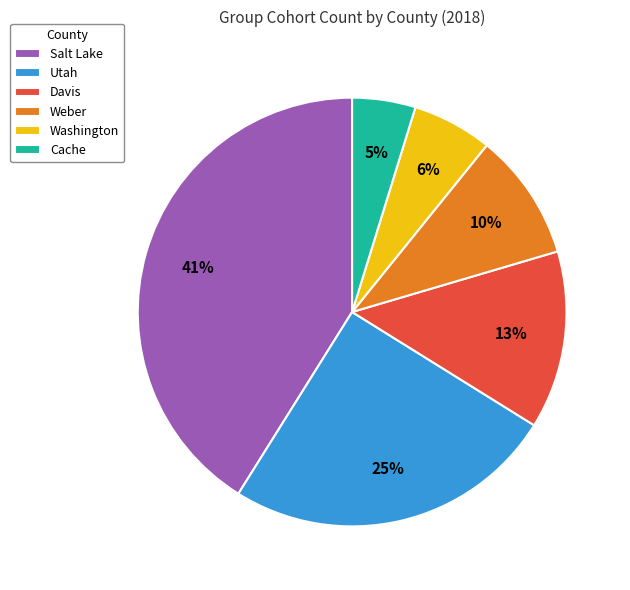

Rank the categories by value from lowest to highest.

Cache, Washington, Weber, Davis, Utah, Salt Lake